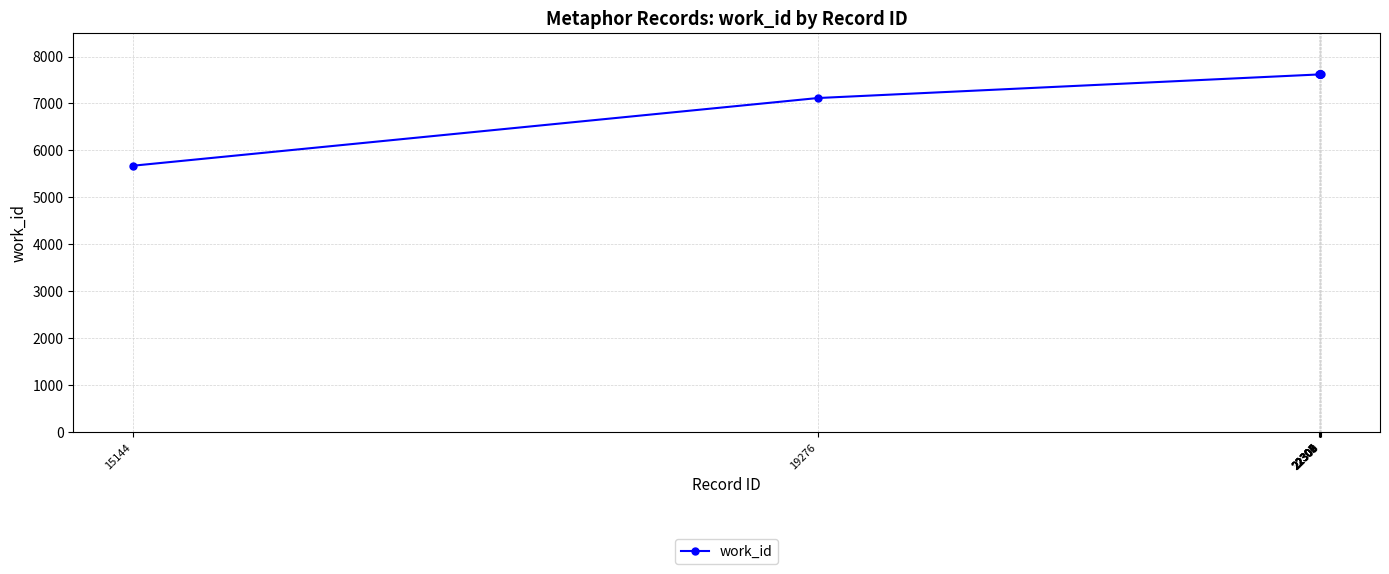

What is the value of the 4th point from the left?

7619